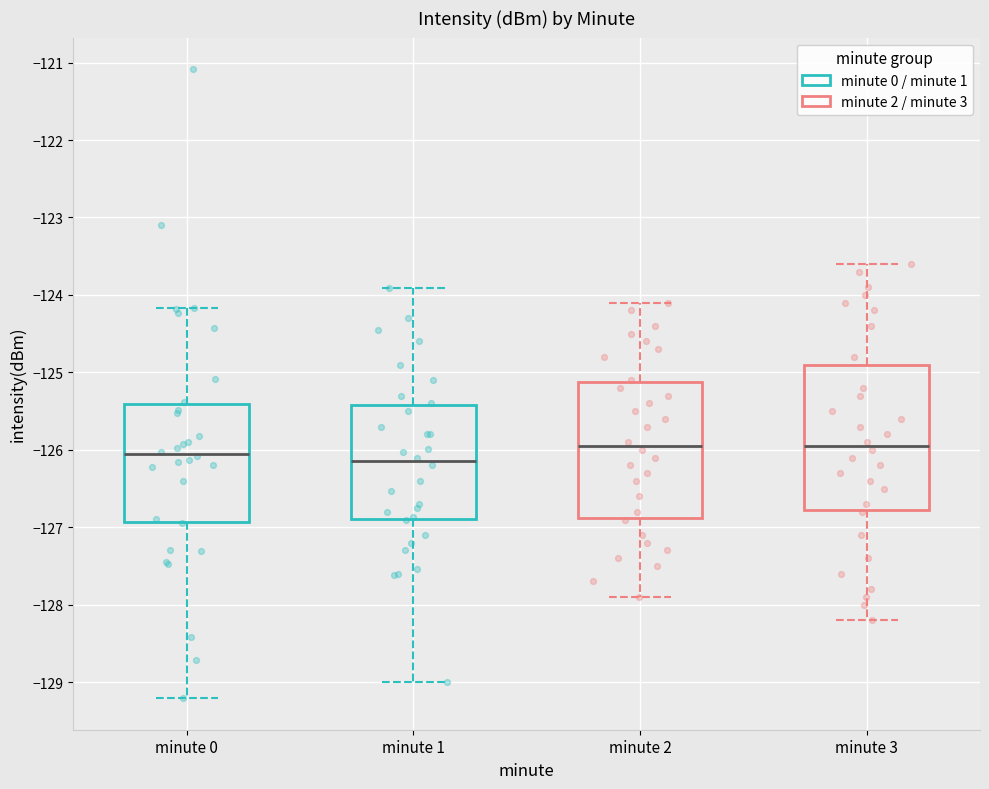

Where does the median line of the box for minute 0 sit on the y-axis? The values are not printed on the chart, so give them approximately, as read against the axis.

-126.1